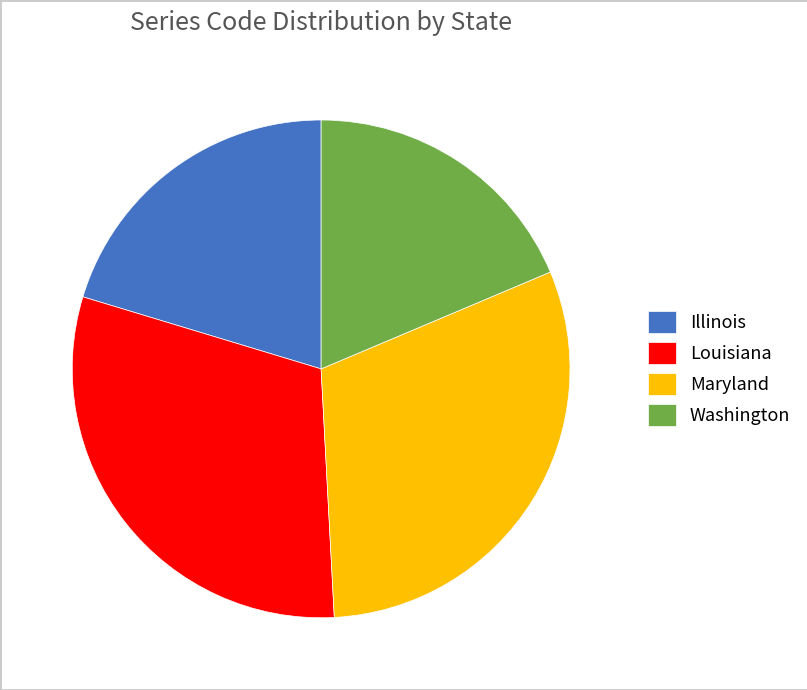

Approximately how many times larger is the value at Maryland compared to Washington?

1.6